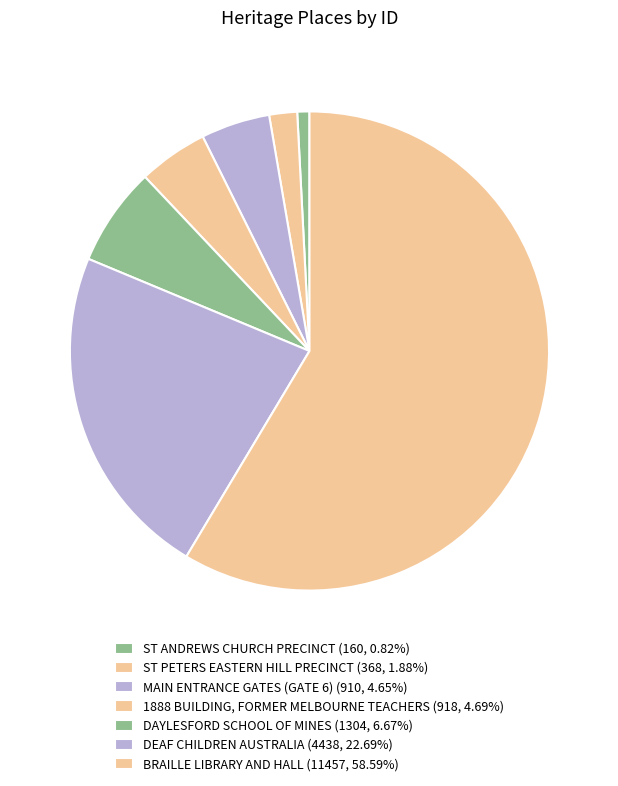

How many slices are in this pie chart?

7